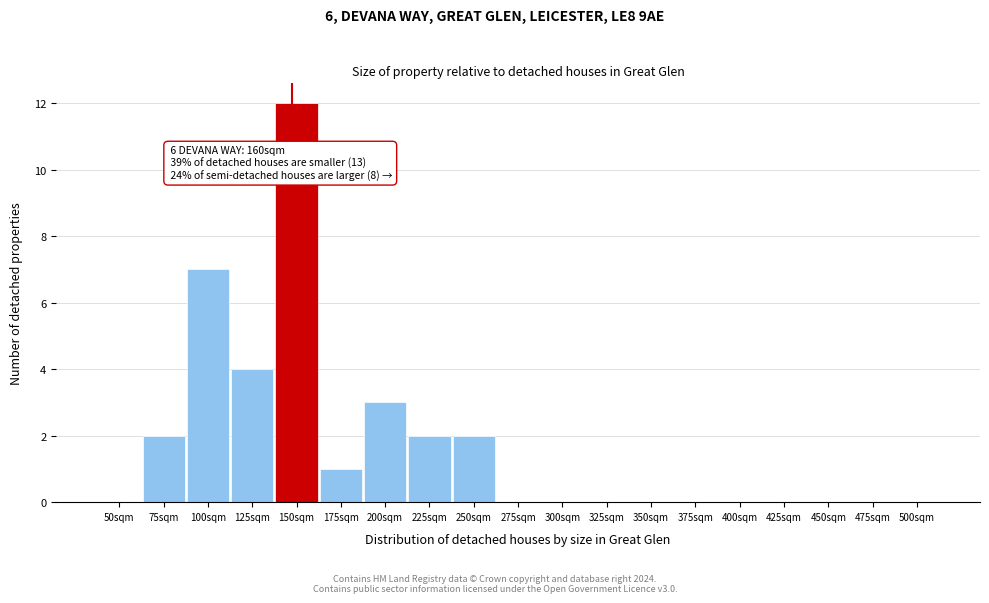

Reading left to right, list all the values displayed in this chart.

50sqm=0	75sqm=2	100sqm=7	125sqm=4	150sqm=12	175sqm=1	200sqm=3	225sqm=2	250sqm=2	275sqm=0	300sqm=0	325sqm=0	350sqm=0	375sqm=0	400sqm=0	425sqm=0	450sqm=0	475sqm=0	500sqm=0